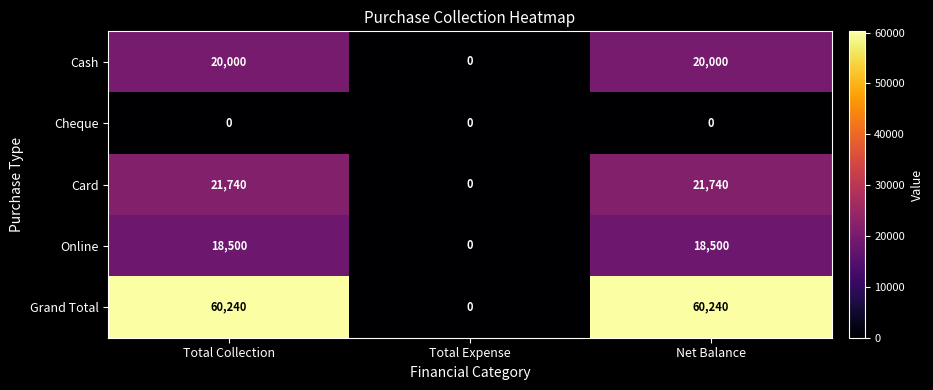

Which series has the largest total across all categories?

Grand Total